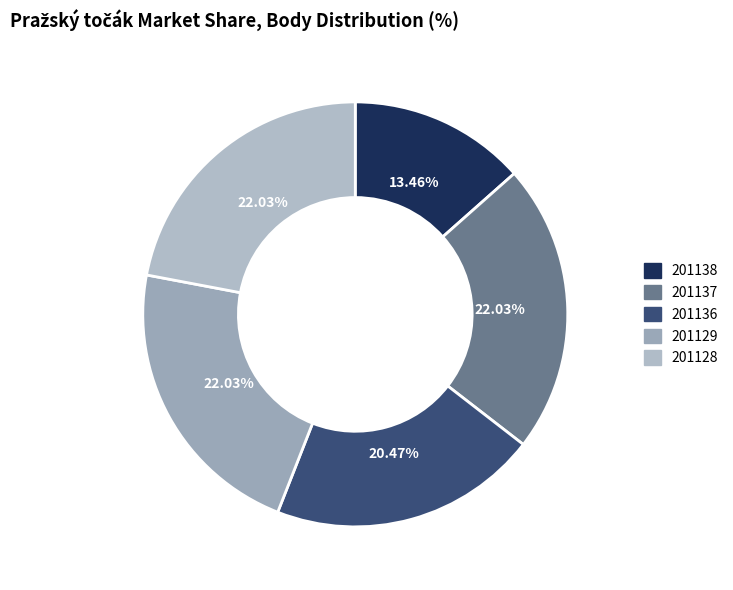

How much of the chart is everything except 201136?

79.5%